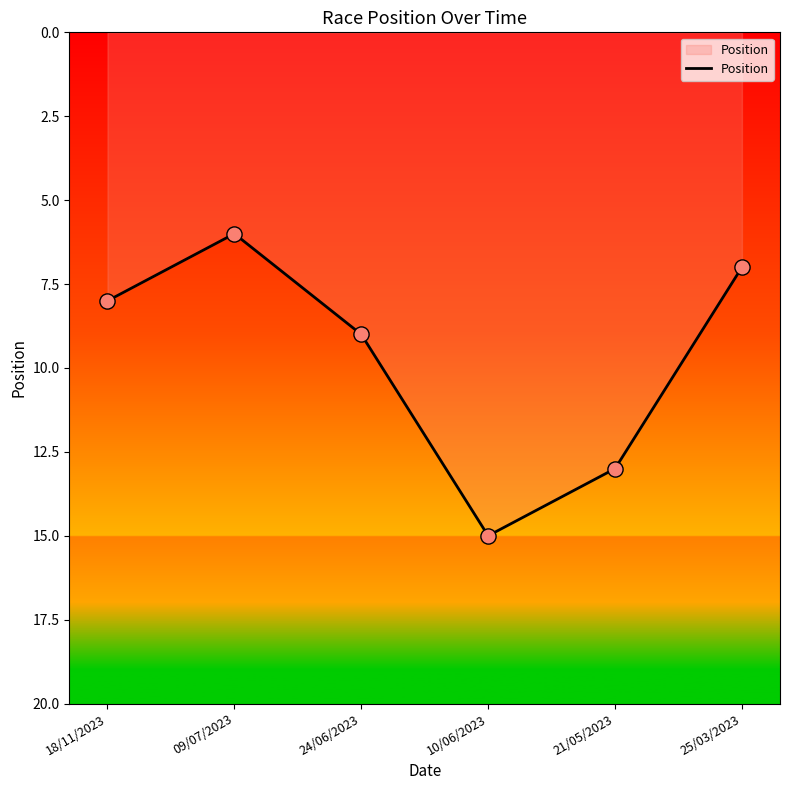

Which has a higher value, 25/03/2023 or 09/07/2023?

25/03/2023